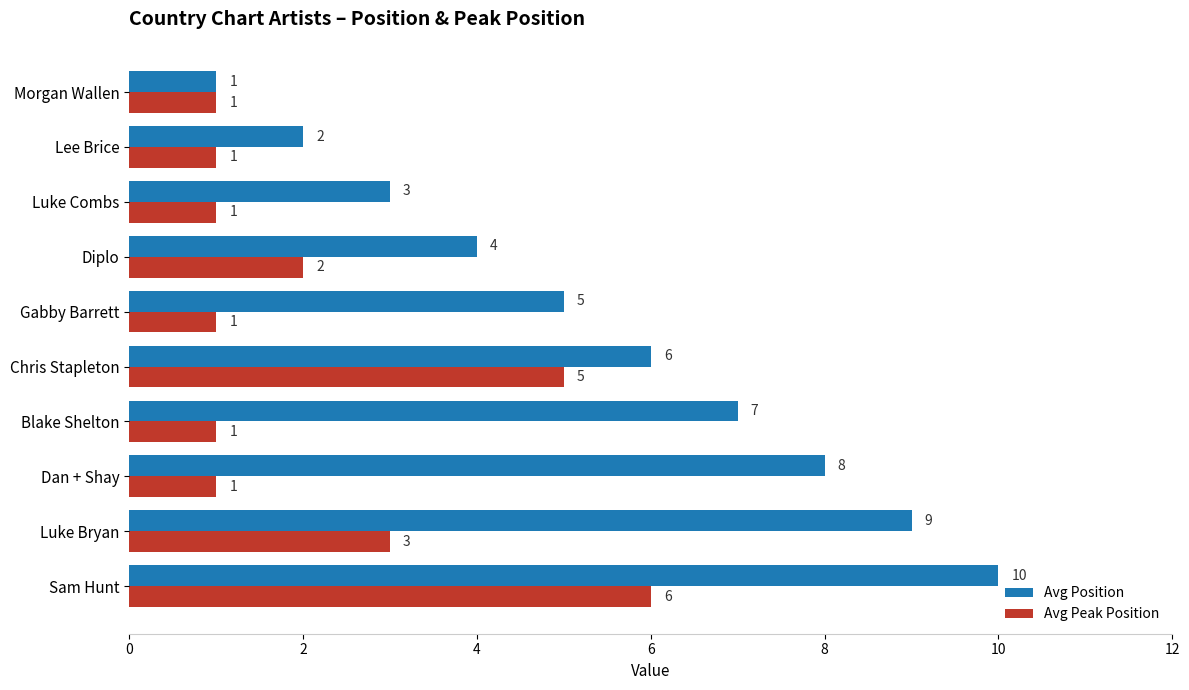

Which series has the largest range (max minus min)?

Avg Position